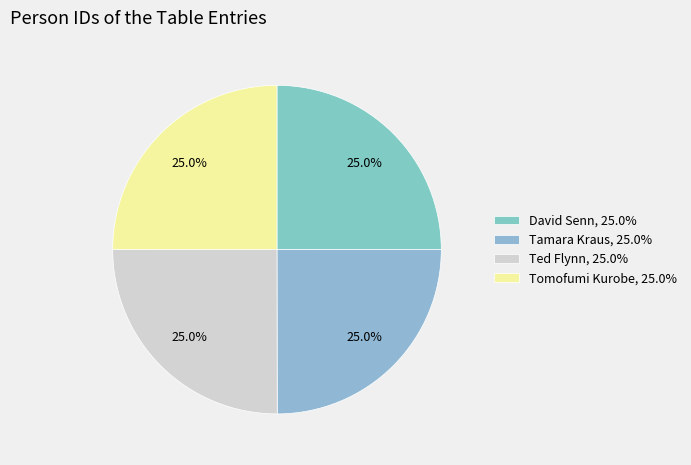

To the nearest percent, what is the combined percentage of David Senn and Ted Flynn?

50%